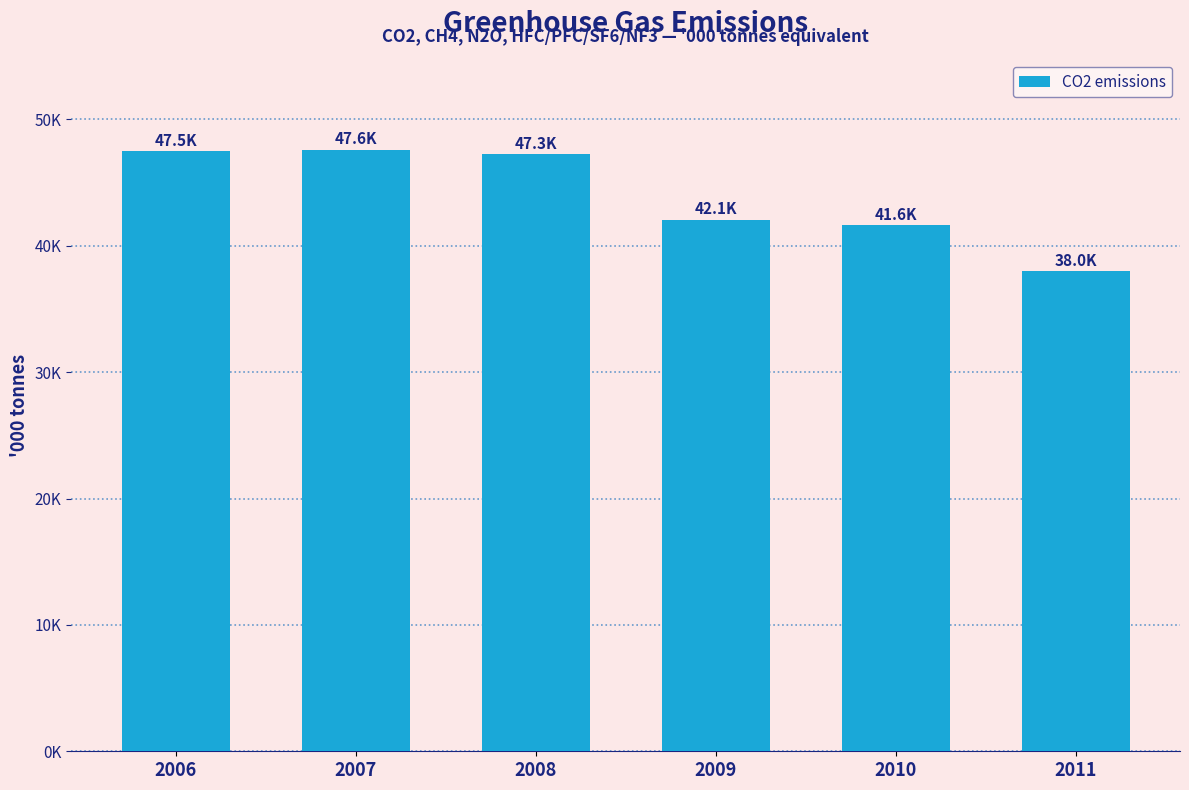

Is it true that the value at 2009 is 42068.7?

True